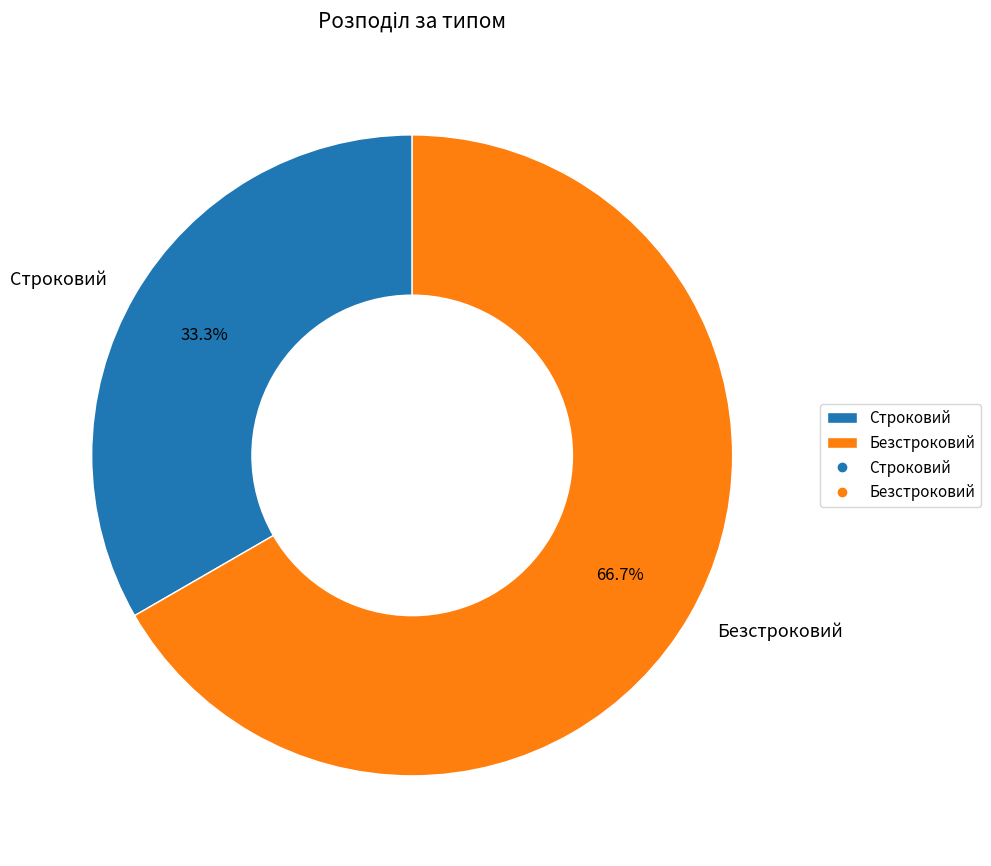

Does Безстроковий represent more than half of the total?

Yes